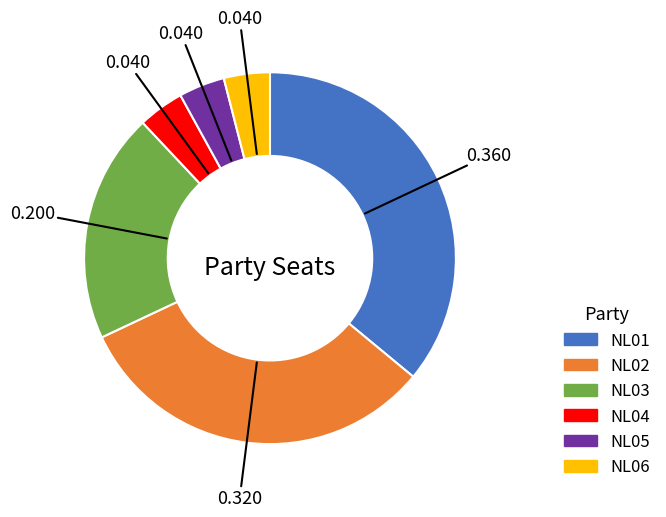

Is there any slice that represents more than half of the pie?

No